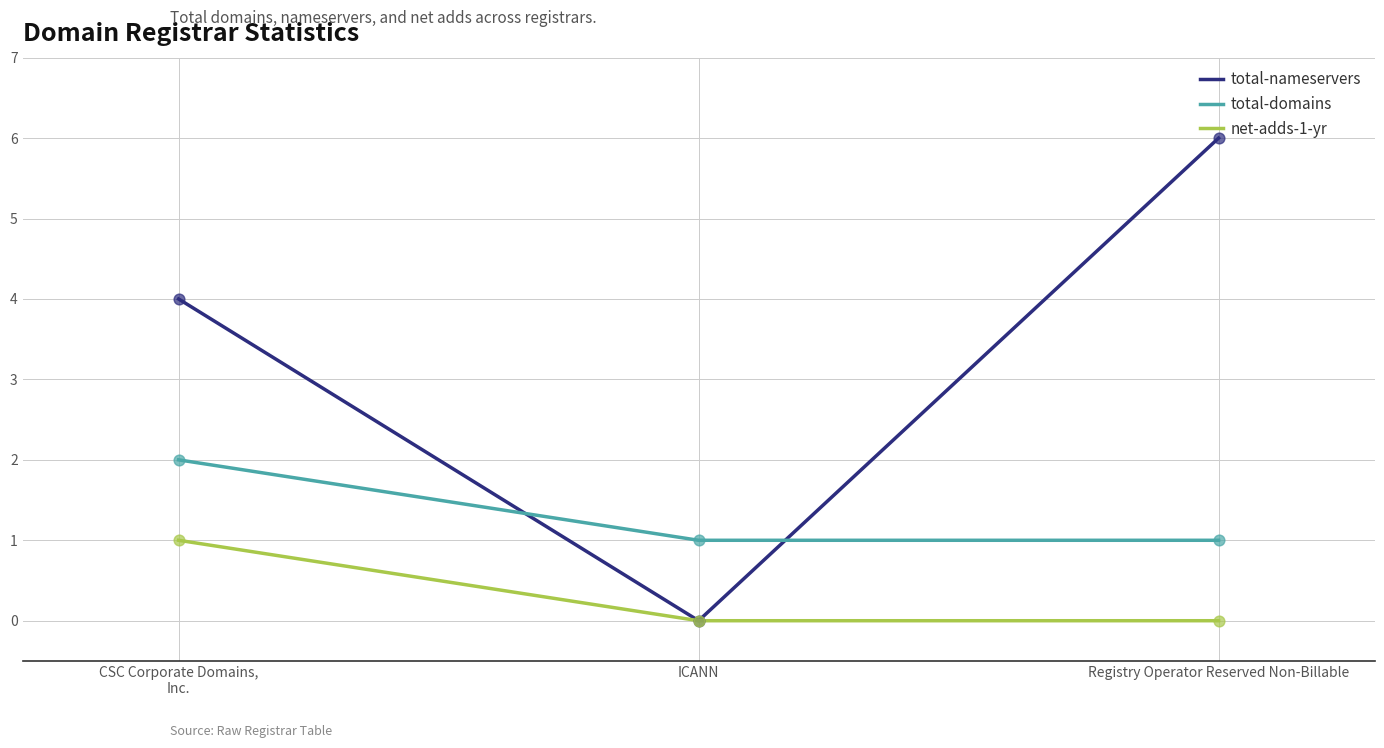

Which series has the largest total across all categories?

total-nameservers